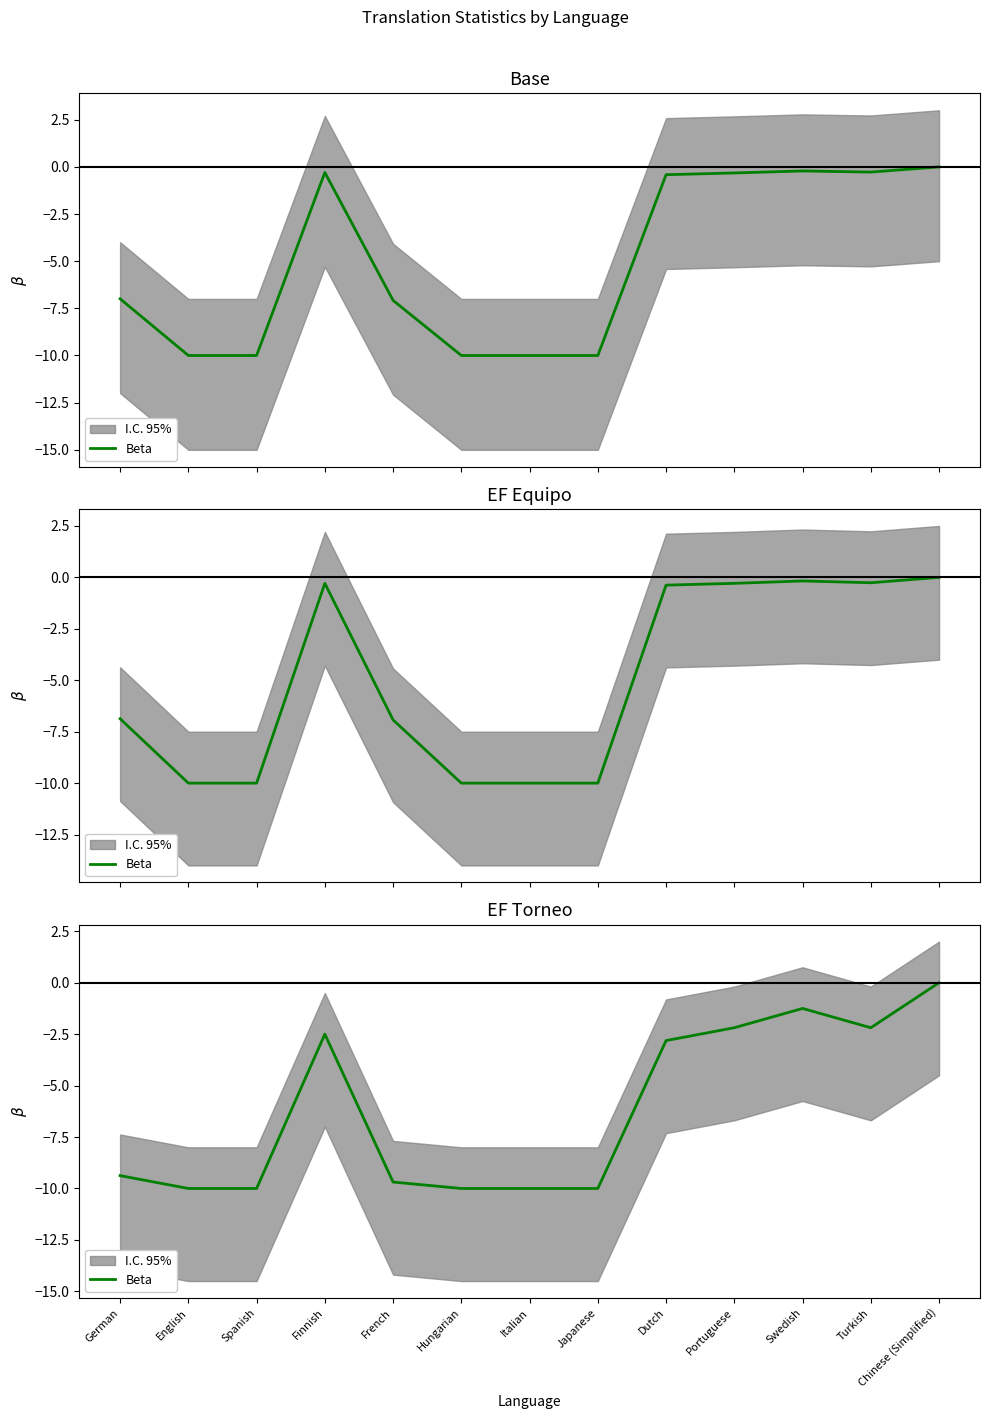

Rank the categories by value from highest to lowest.

Chinese (Simplified), Swedish, Portuguese, Turkish, Finnish, Dutch, German, French, English, Spanish, Hungarian, Italian, Japanese